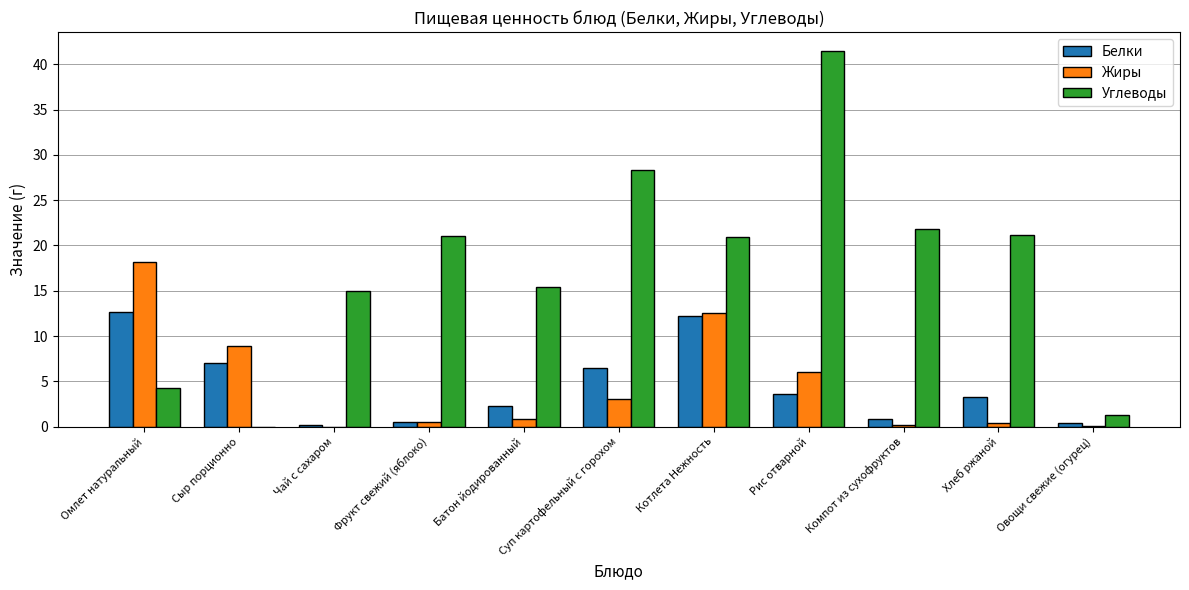

How many data points does each series have?

11